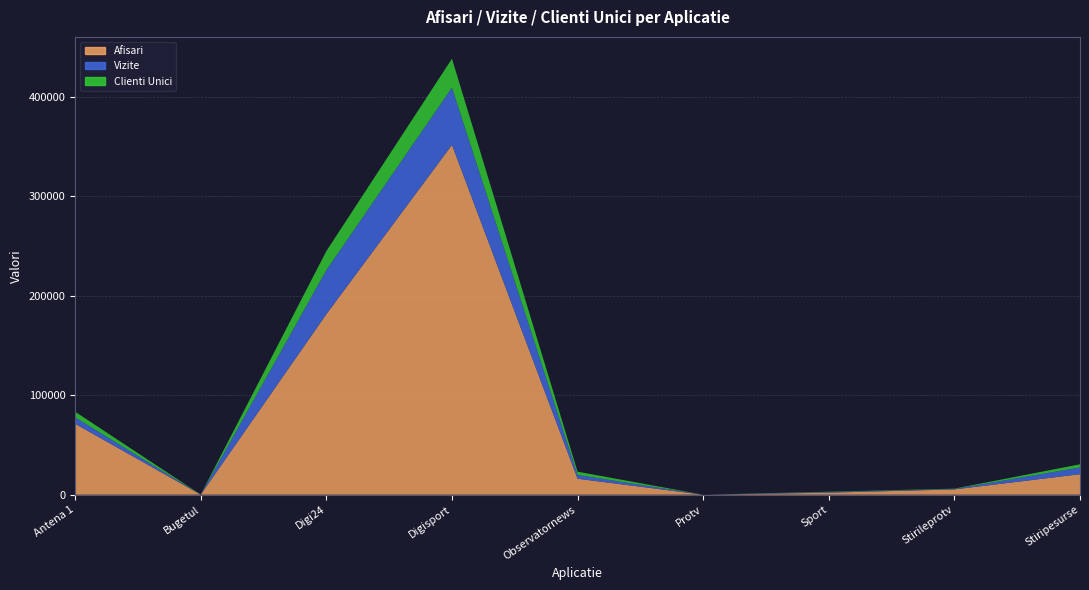

True or false: Clienti Unici has more than 2 points higher than both neighbors.

False